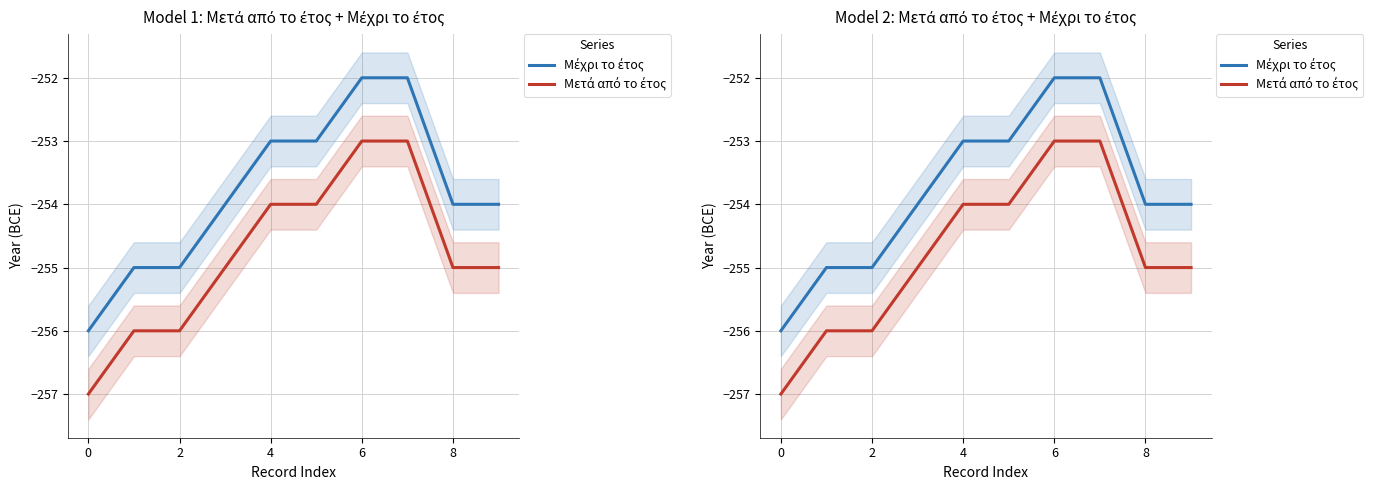

Which series has the largest total across all categories?

Μέχρι το έτος